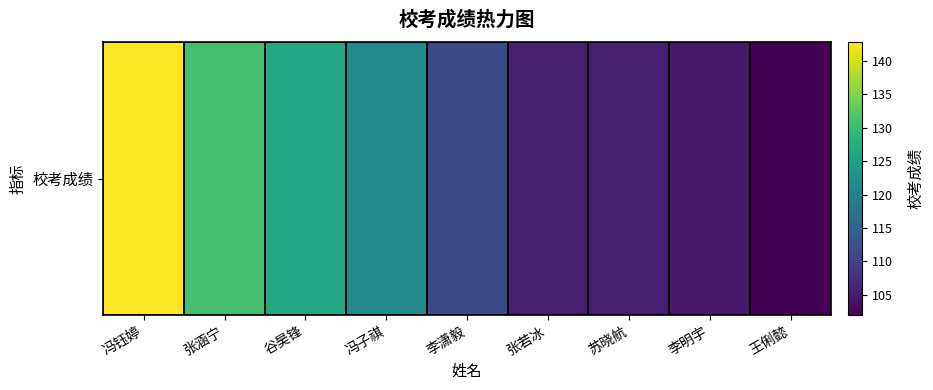

Which label corresponds to the smallest value in the chart?

王俐懿